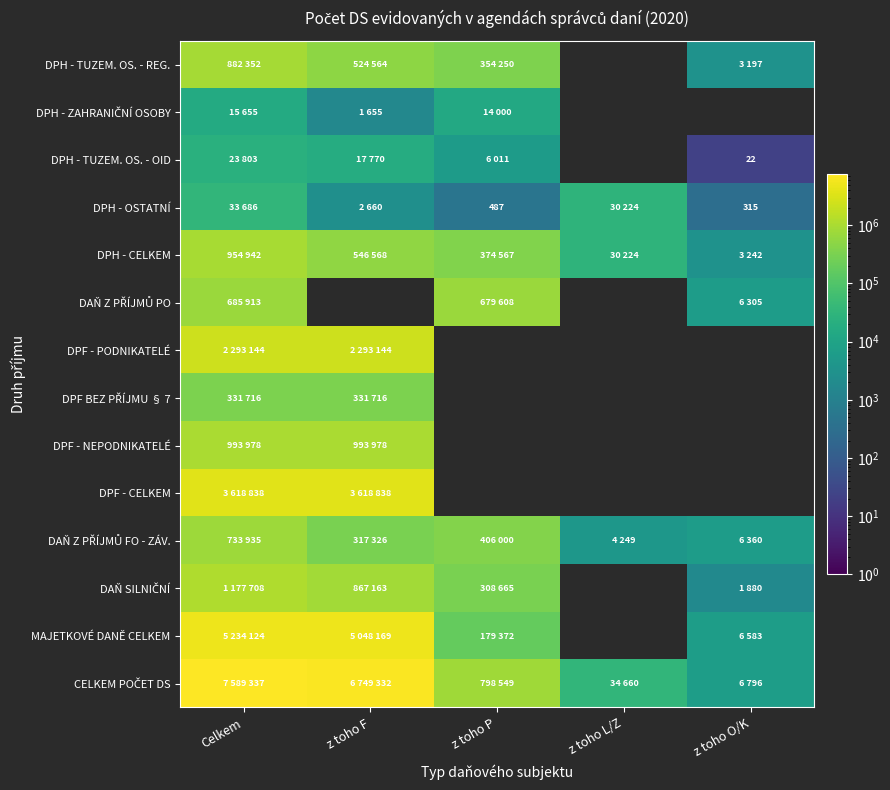

How many categories are shown in the chart?

5